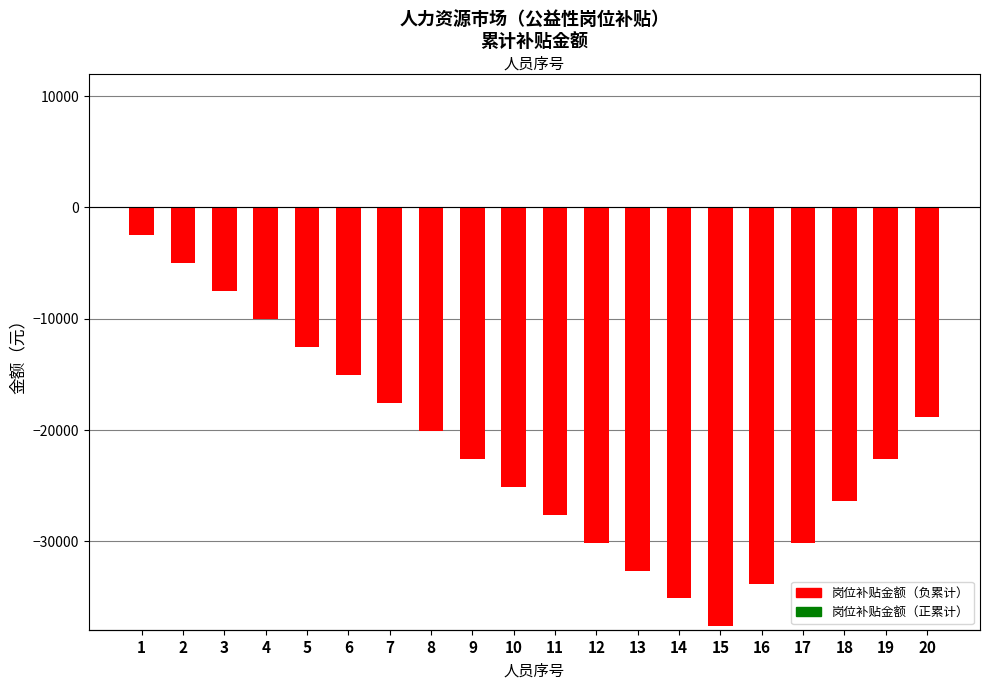

Where does the data first go above -22586?

1